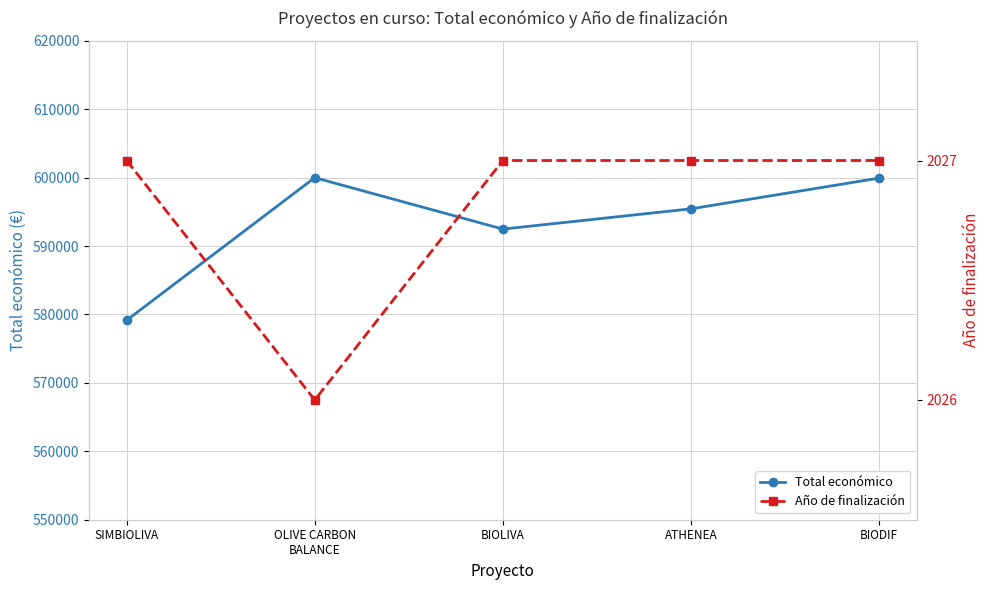

What are all the series names shown in the legend?

Total económico, Año de finalización